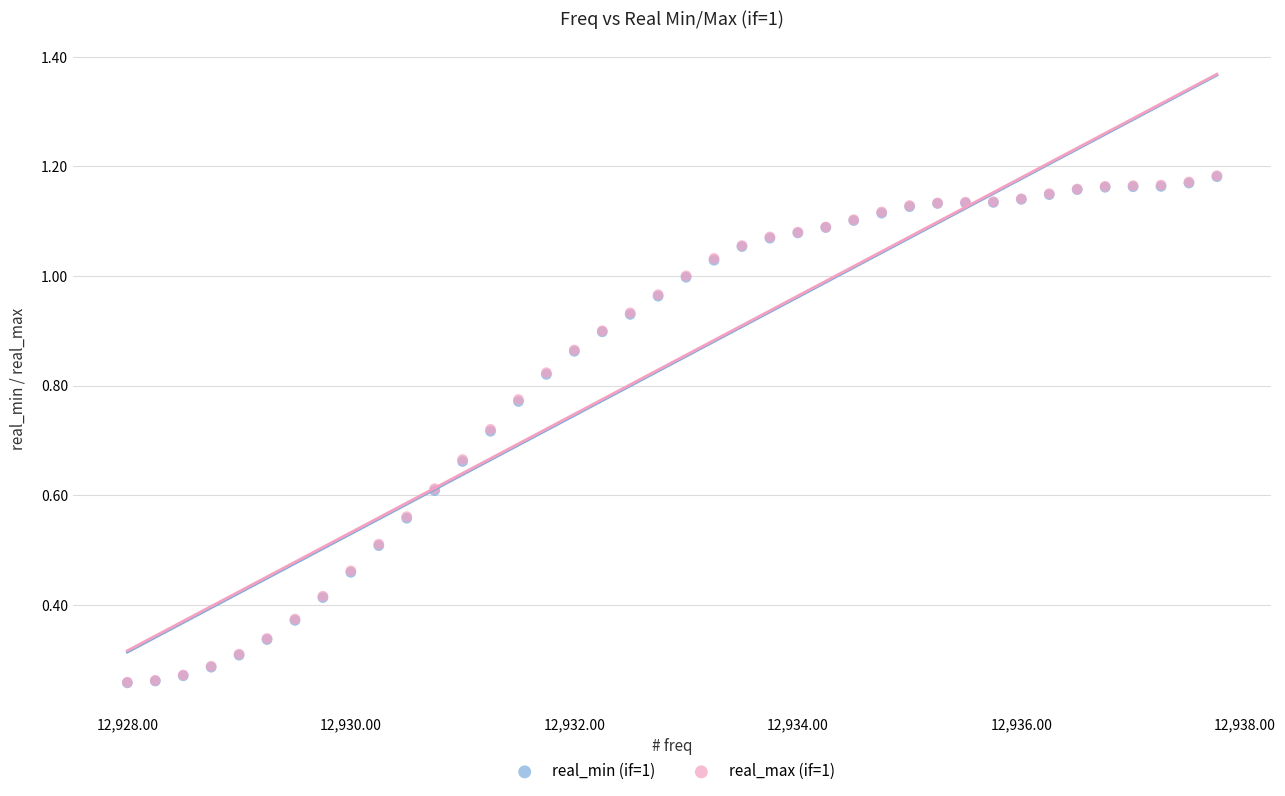

What are all the series names shown in the legend?

real_min (if=1), real_max (if=1)